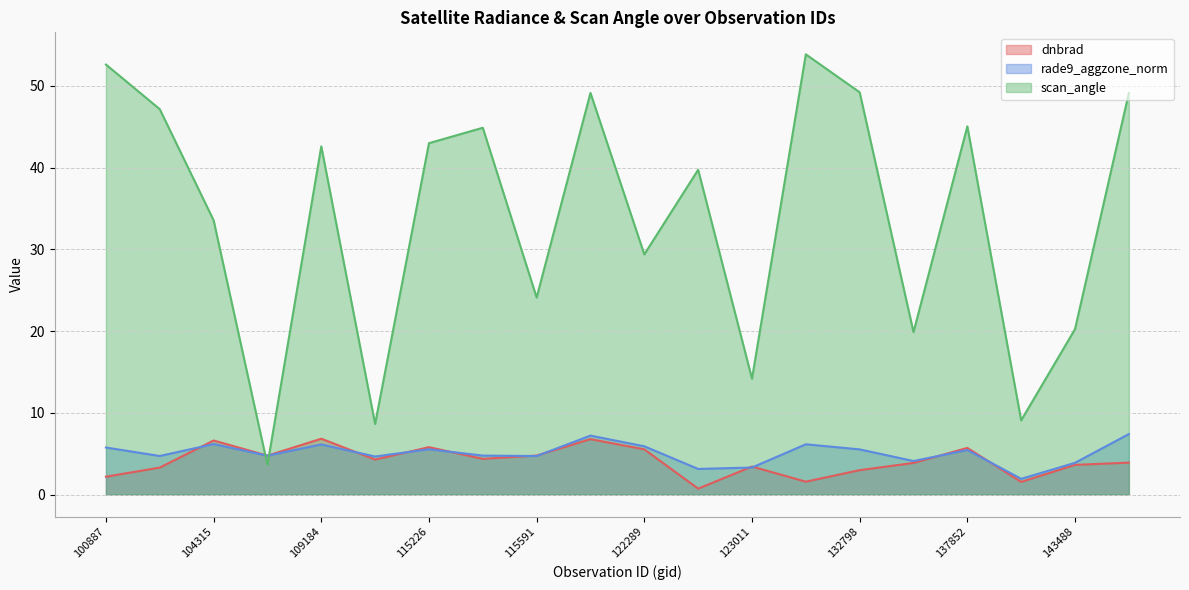

What is the highest value of the dnbrad series?

6.8